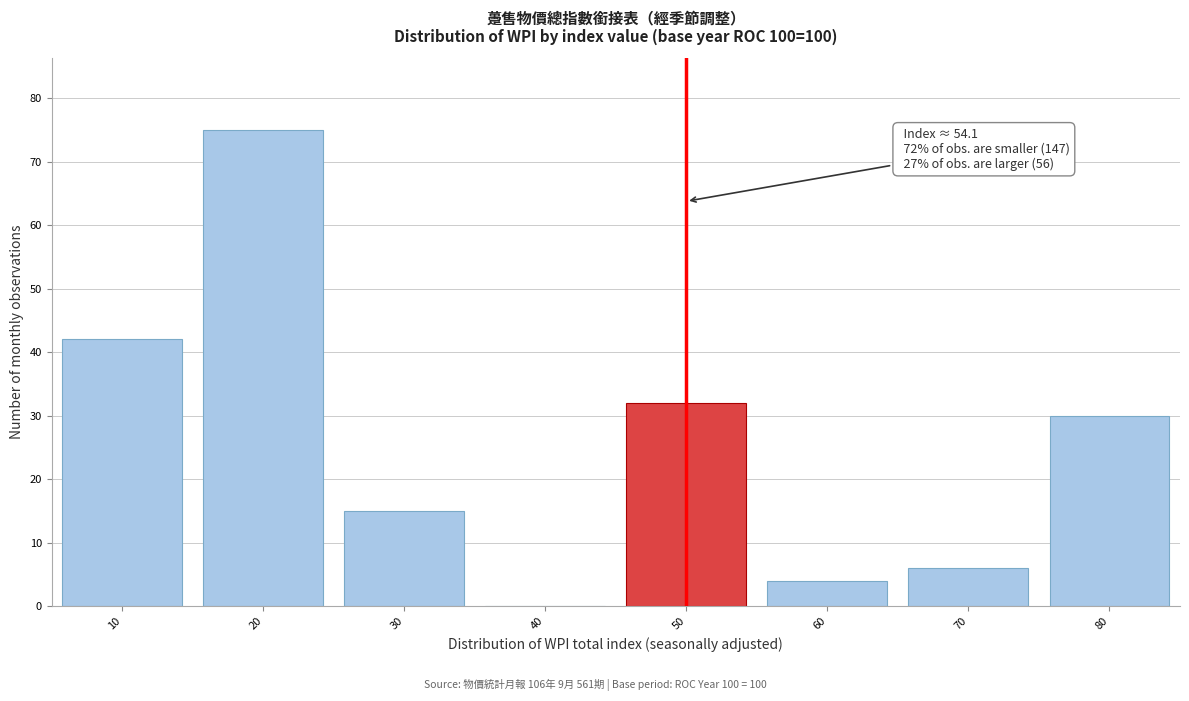

Reading left to right, extract all data points from this chart.

10=42	20=75	30=15	40=0	50=32	60=4	70=6	80=30